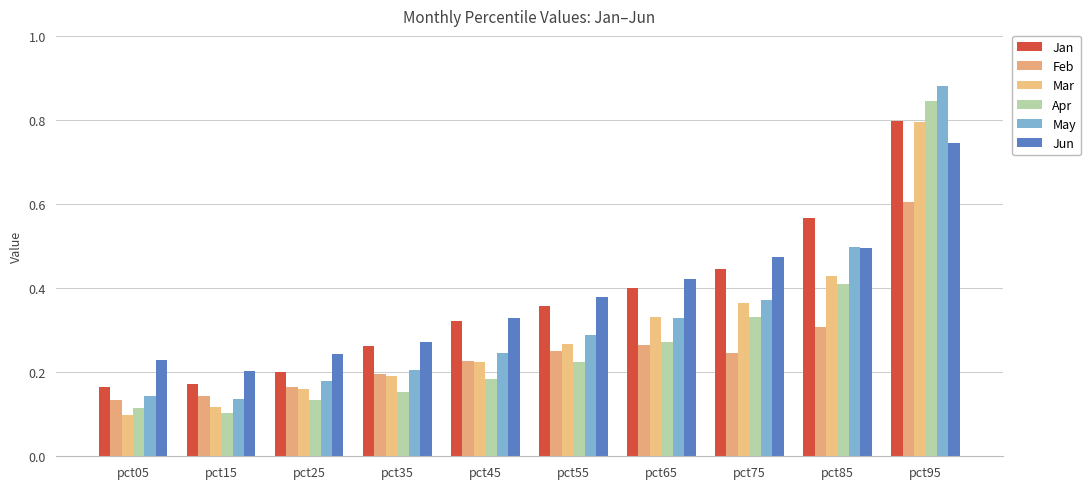

What value does the Mar series have at pct05?

0.1